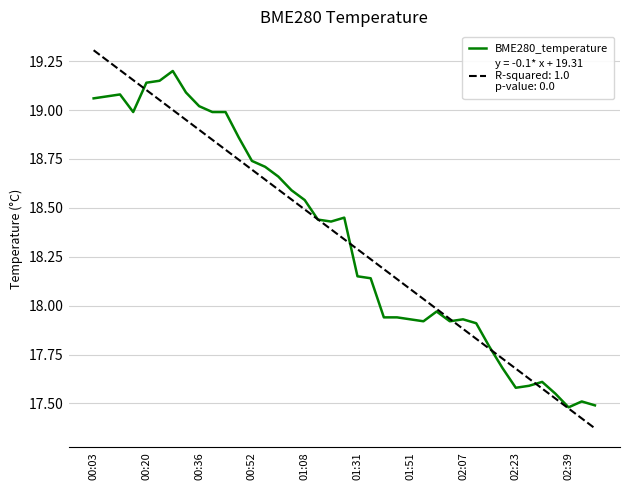

Does the chart have visible grid lines?

Yes